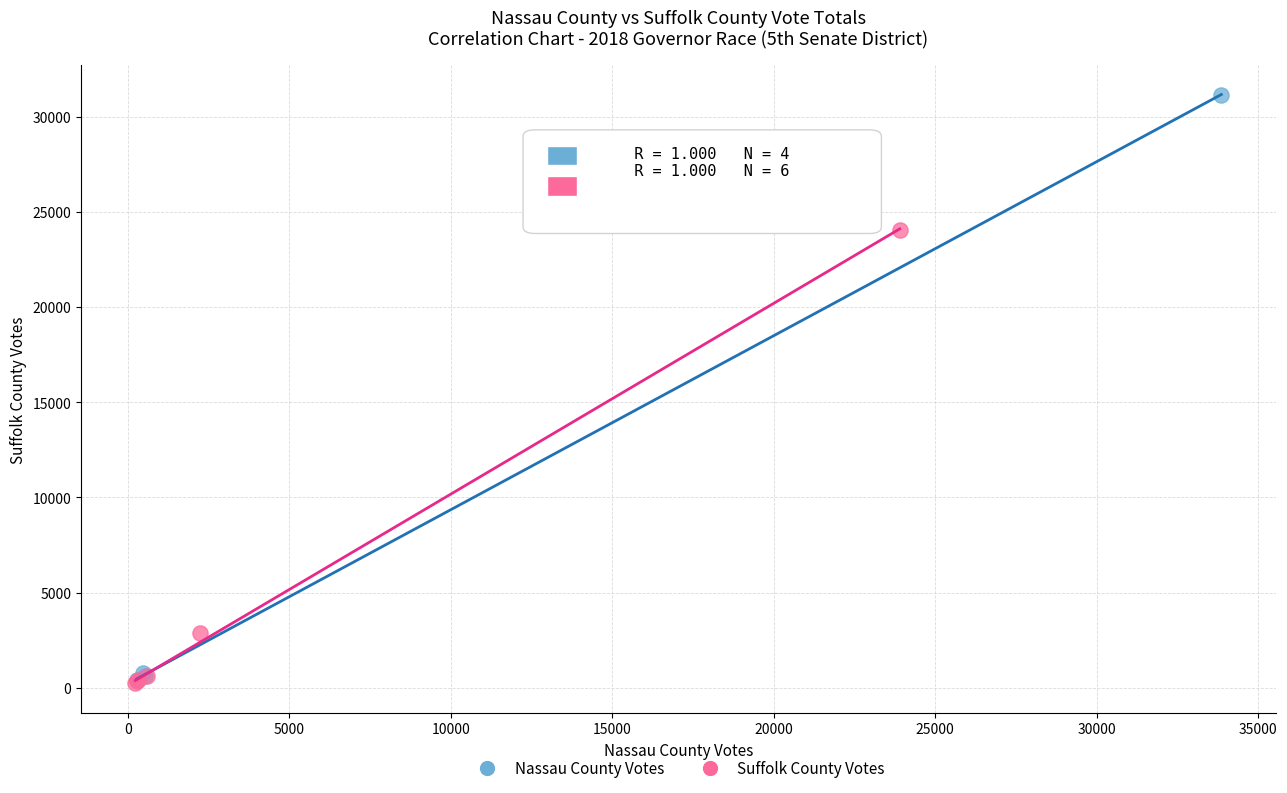

What are all the series names shown in the legend?

Nassau County Votes, Suffolk County Votes